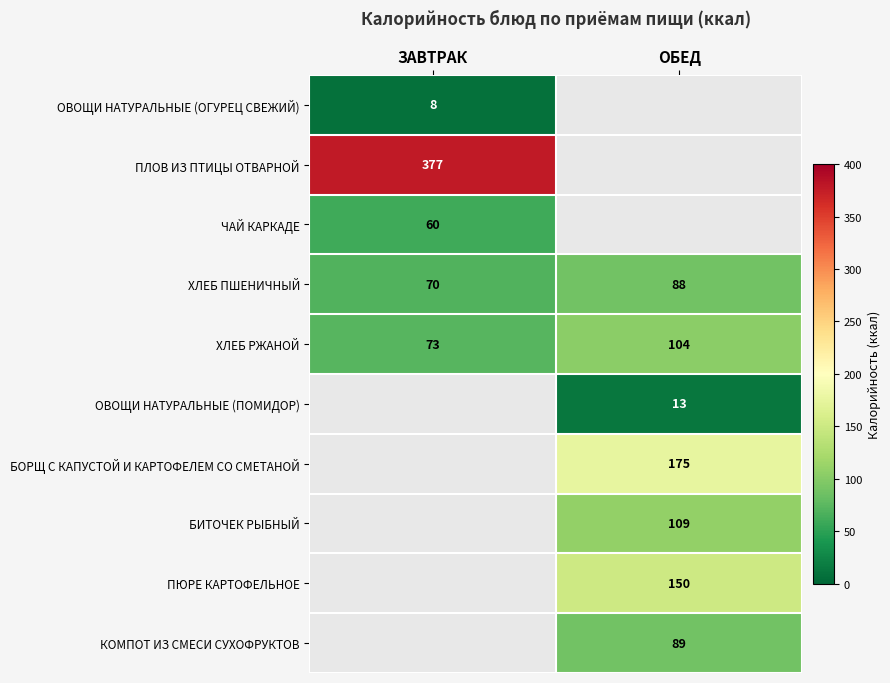

What is the maximum value shown in the chart?

377.0